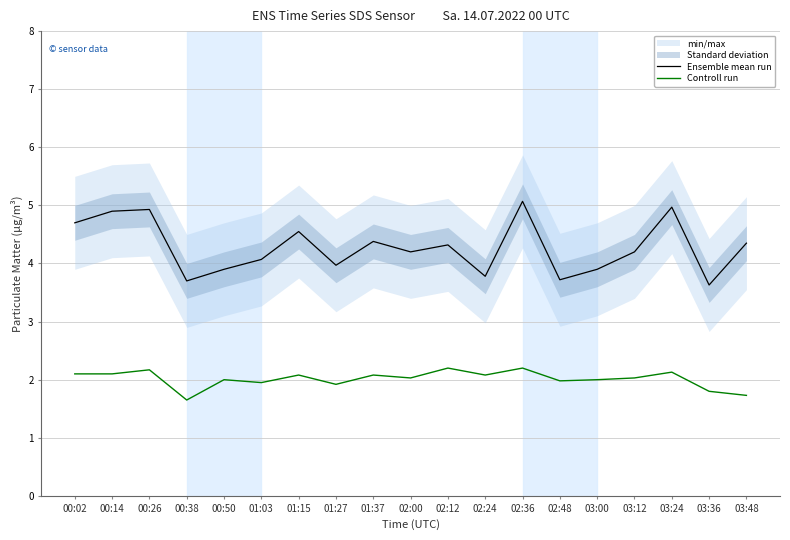

List the series in order of their overall mean, lowest first.

Controll run, Ensemble mean run